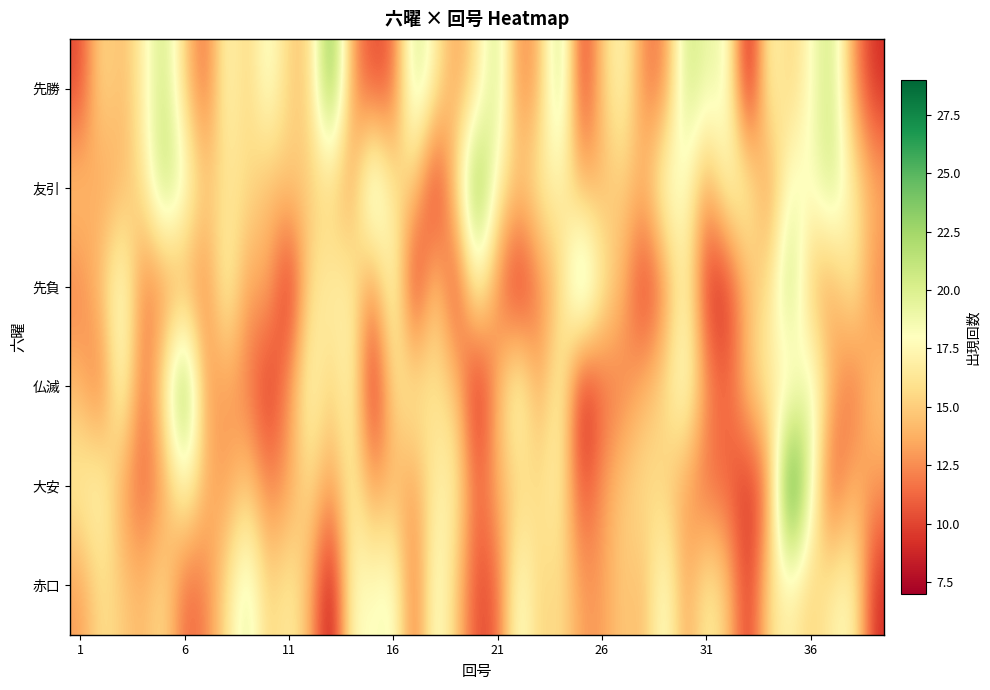

List the series in order of their peak value, highest first.

大安, 先勝, 友引, 仏滅, 先負, 赤口